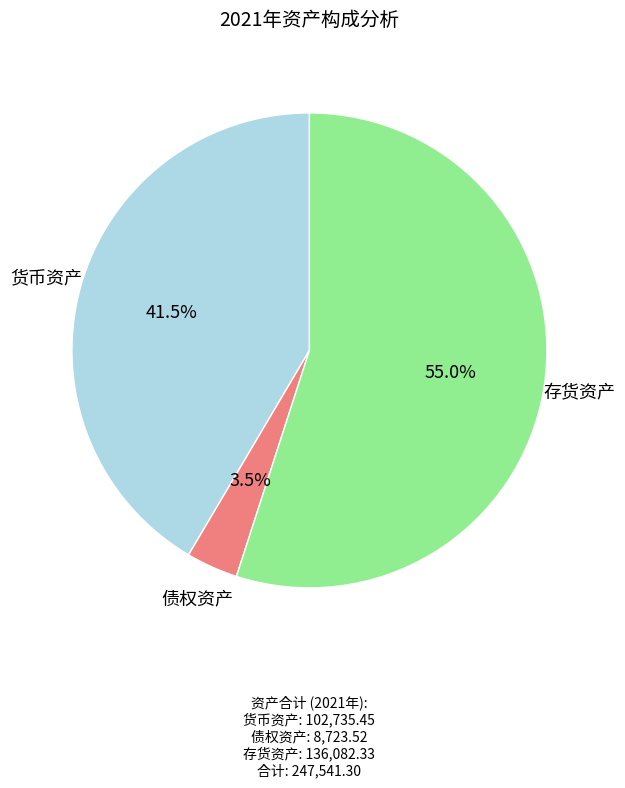

What percentage do 货币资产 and 债权资产 together represent?

45.0%